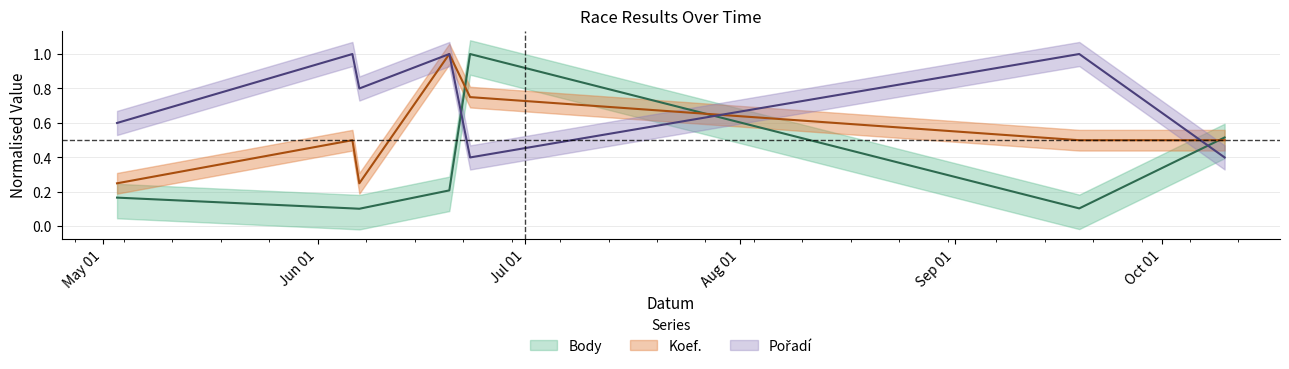

Does the chart display data point markers on the line(s)?

No